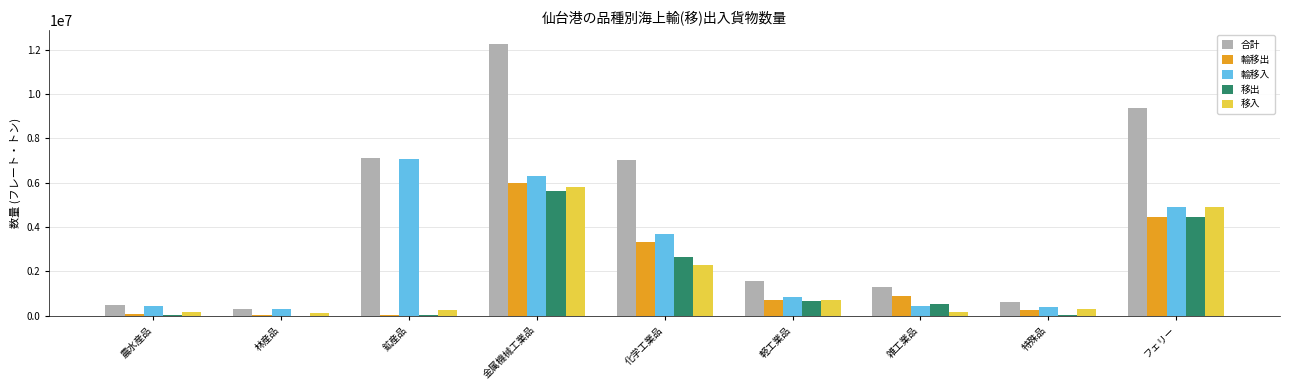

How many categories are shown in the chart?

9